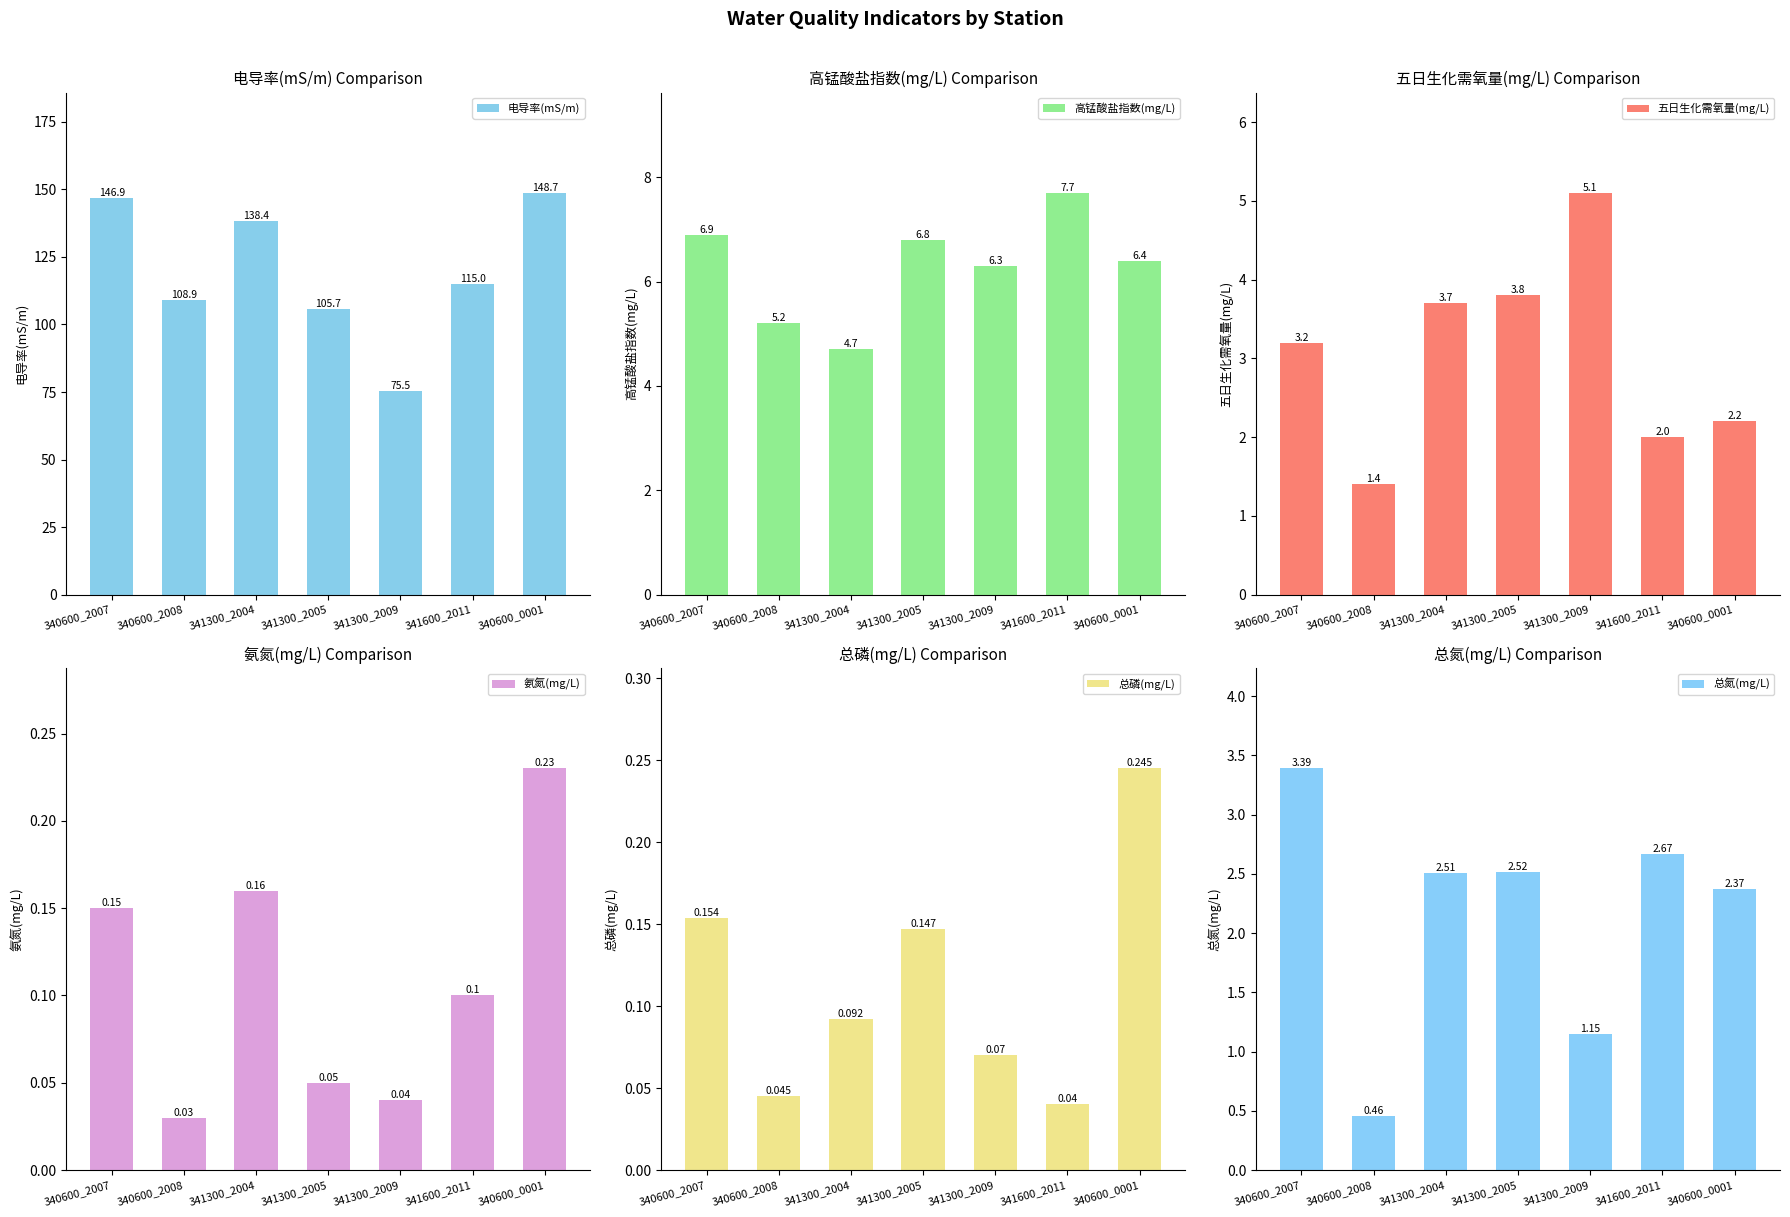

What is the highest value of the 总磷(mg/L) series?

0.2